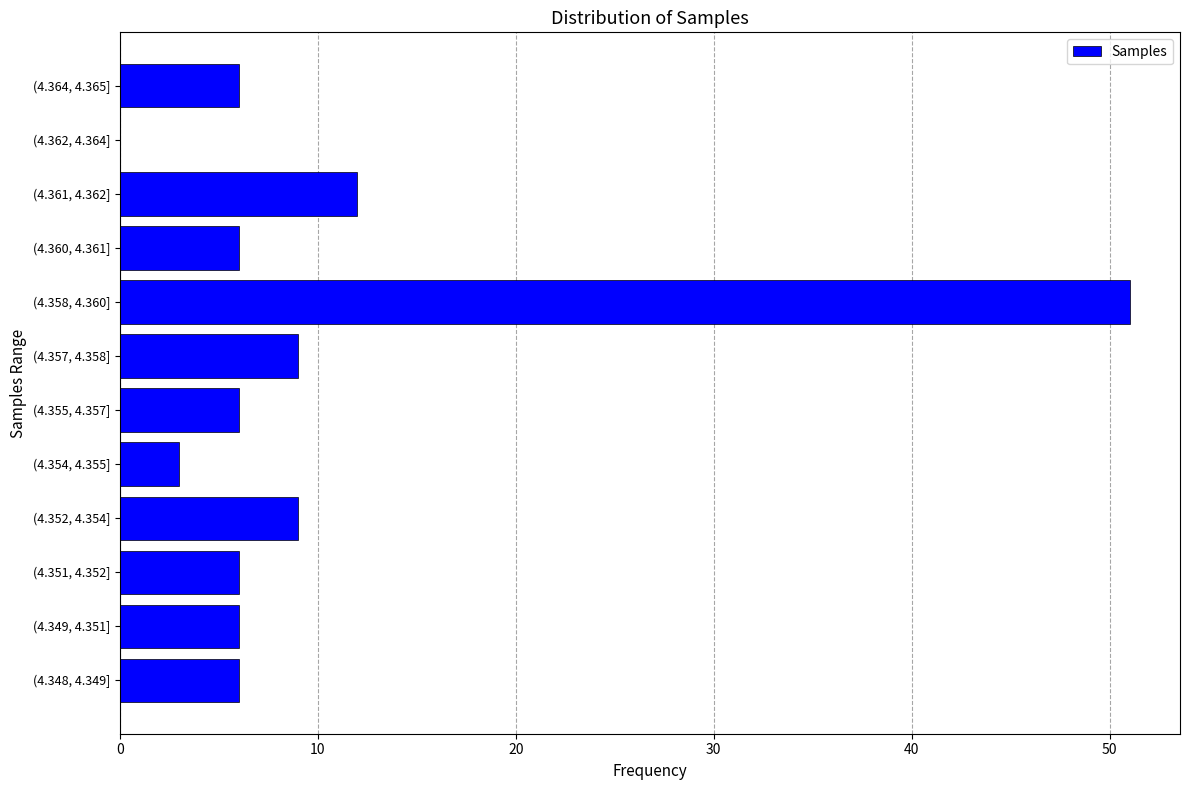

Reading bottom to top, transcribe all the data shown in this chart.

(4.348, 4.349]=6	(4.349, 4.351]=6	(4.351, 4.352]=6	(4.352, 4.354]=9	(4.354, 4.355]=3	(4.355, 4.357]=6	(4.357, 4.358]=9	(4.358, 4.360]=51	(4.360, 4.361]=6	(4.361, 4.362]=12	(4.362, 4.364]=0	(4.364, 4.365]=6